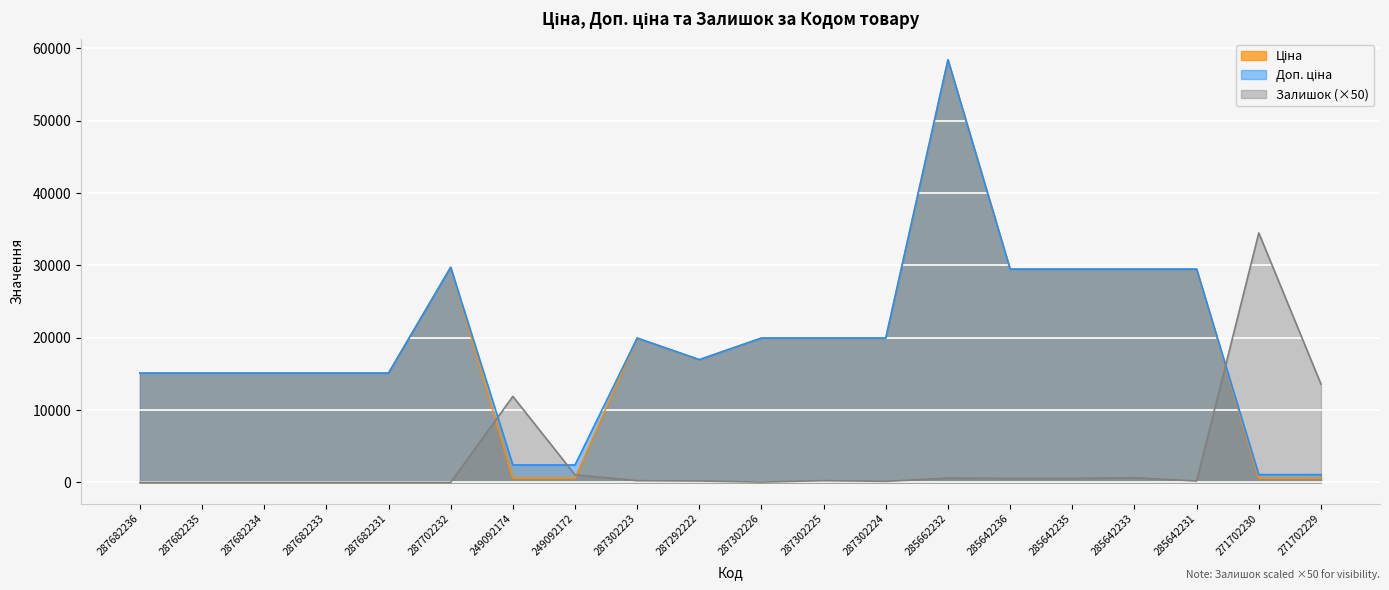

What position from the right is 287682235?

19